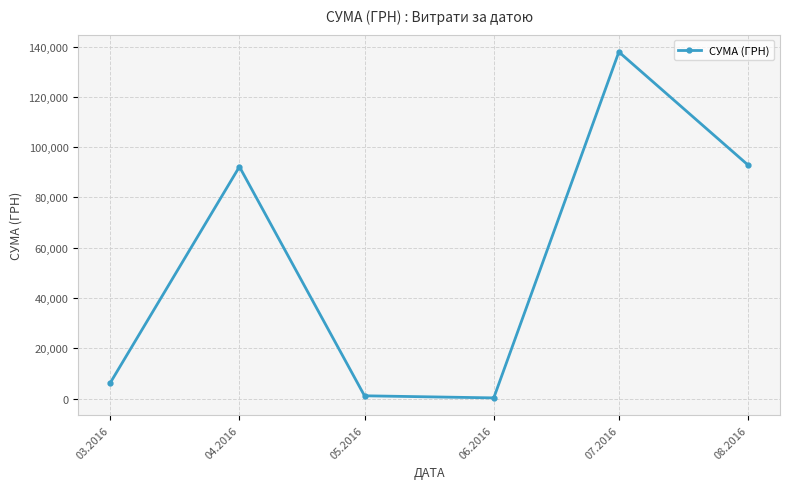

The chart shows a value of 92212.2 at 04.2016. True or false?

True